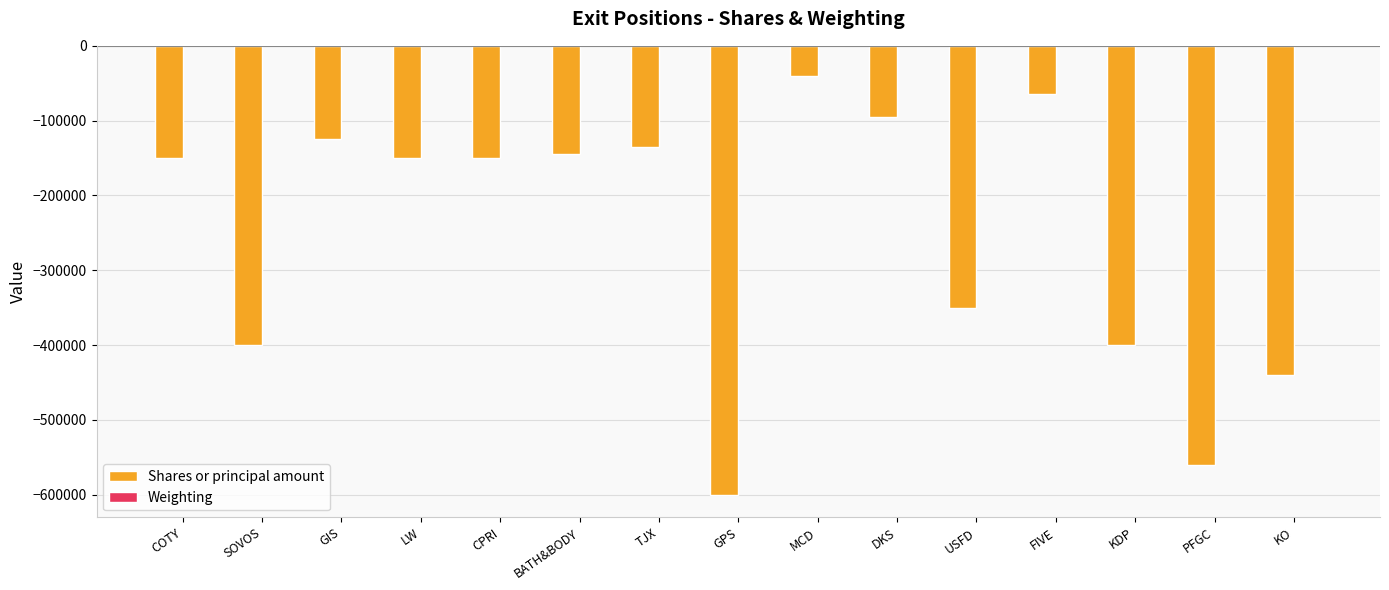

Where is Shares or principal amount nearest to the value -320000?

USFD